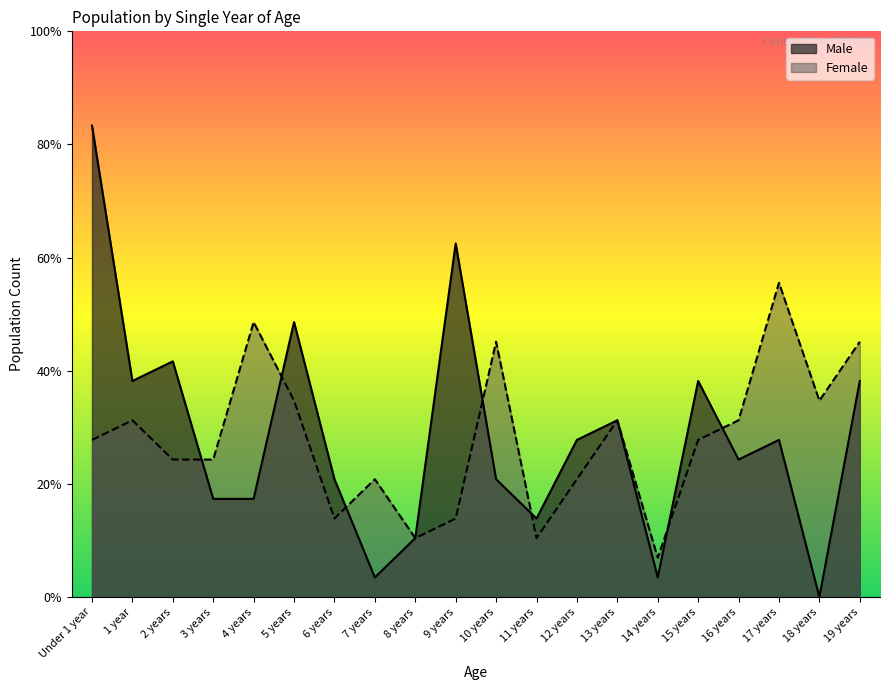

True or false: Female has a value of 9 at 16 years.

True